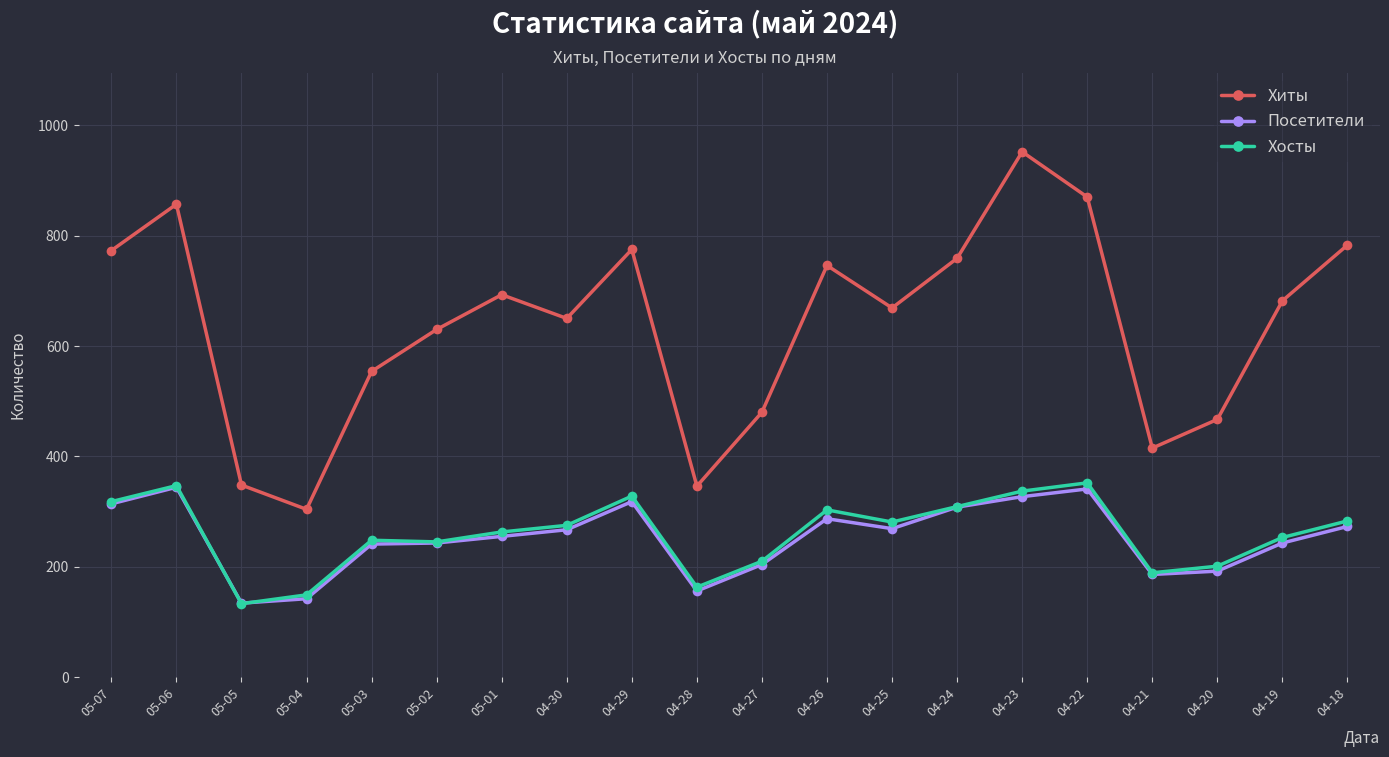

What is the label of the 16th point from the left?

04-22